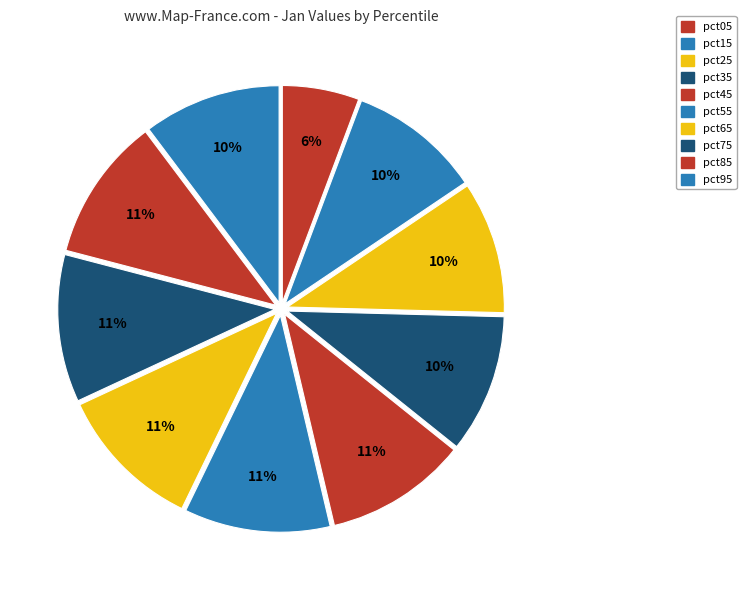

Count the number of slices in the pie.

10